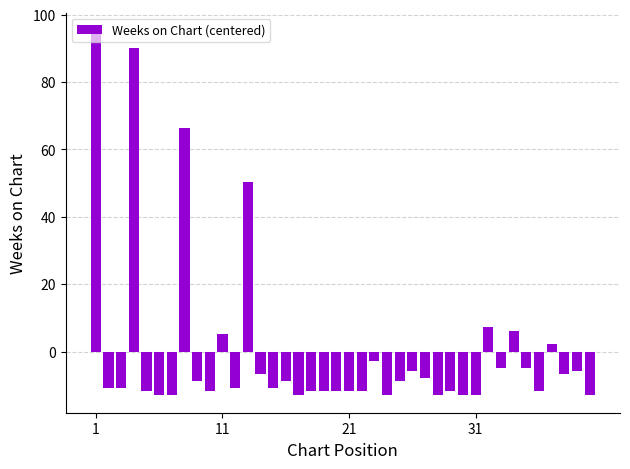

What is the difference between the second highest and second lowest values?

103.0